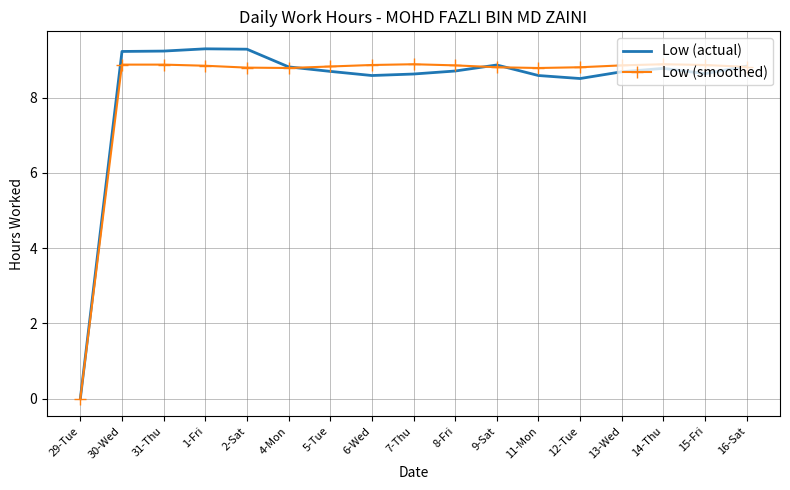

Where is Low (actual) nearest to the value 4?

29-Tue